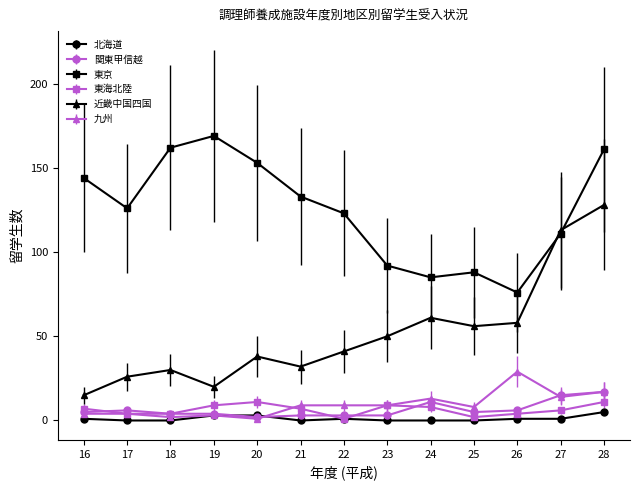

What is the average value of the 東海北陸 series?

6